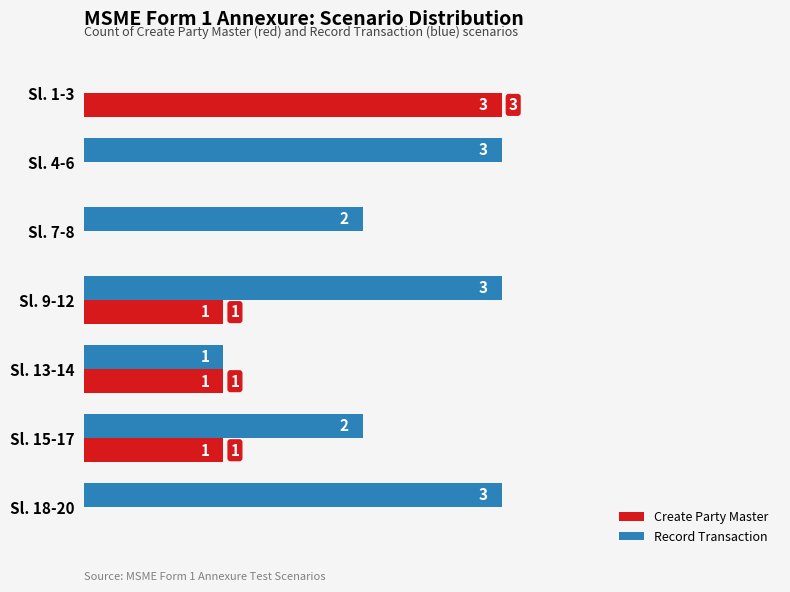

What is the total value across all series at Sl. 4-6?

3